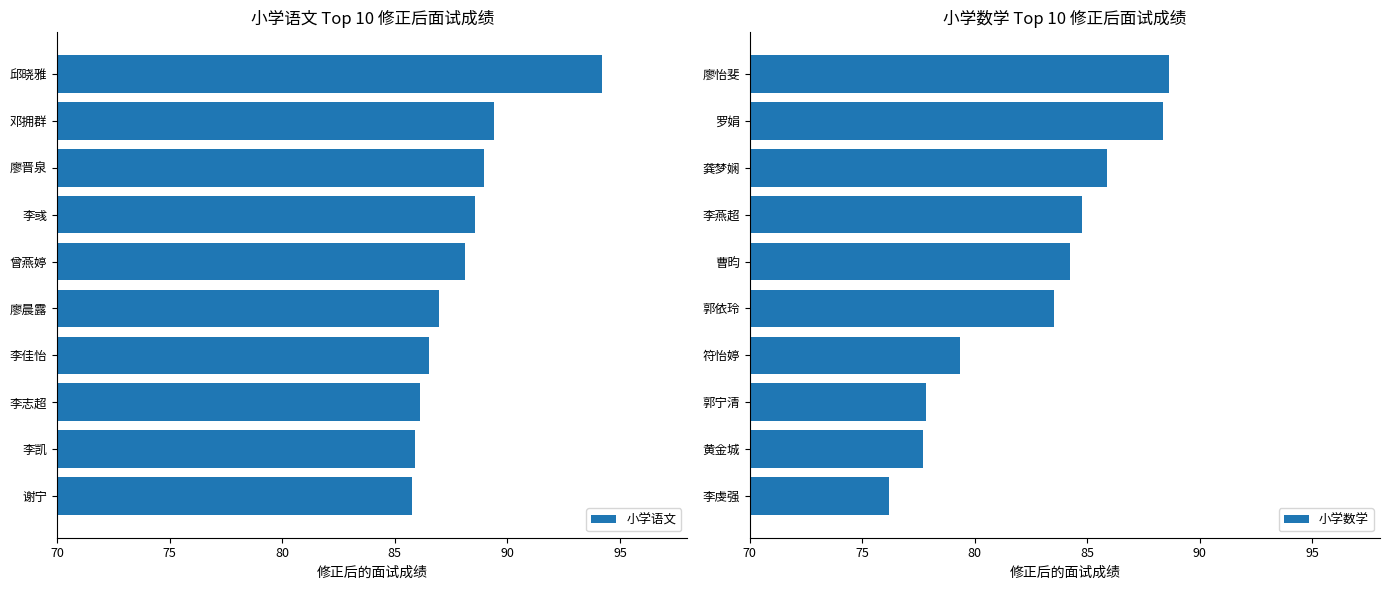

Is it true that 小学语文 equals 139.3 at 邱晓雅?

False